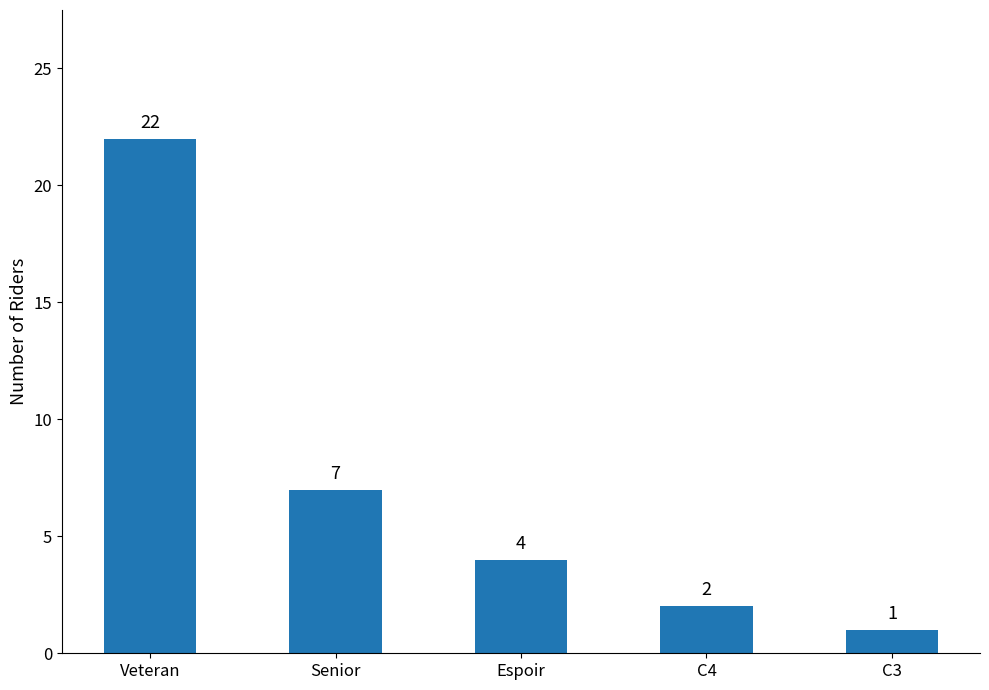

How many data points are less than 4?

2